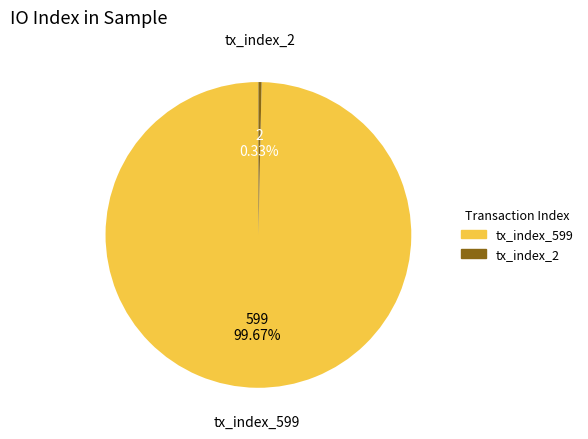

Approximately how many times larger is the value at tx_index_599 compared to tx_index_2?

299.5